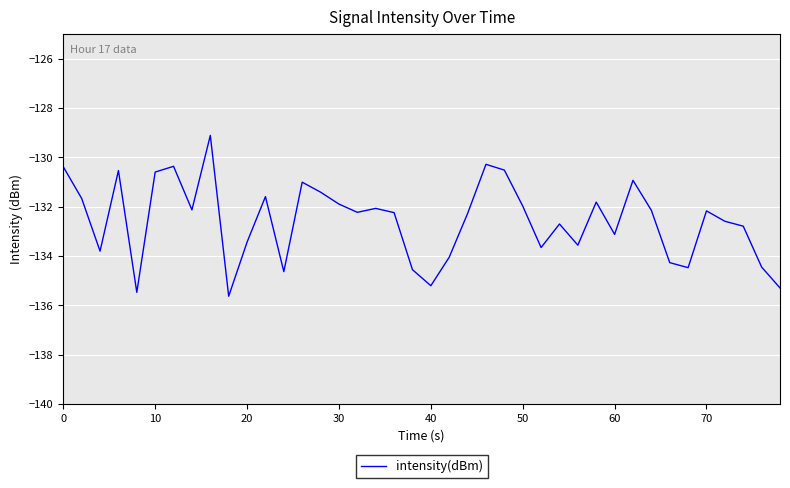

How many interior local valleys (lower than both neighbors) does the data have?

11